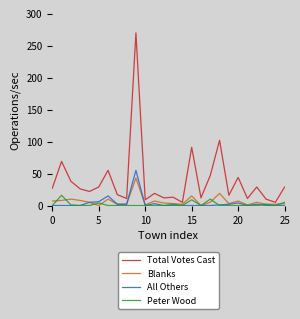

Rank the series by their maximum value, from lowest to highest.

Peter Wood, Blanks, All Others, Total Votes Cast